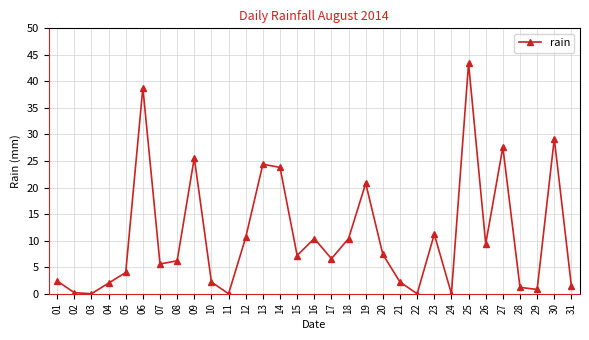

Which category has the highest value across all series?

25